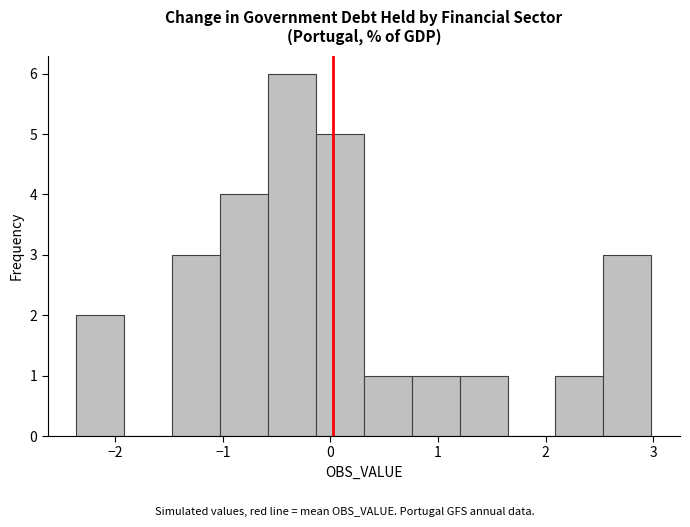

Reading left to right, list every bar in this chart as the range it spans on the x-axis followed by its height. Neither the bar edges nor the heights are printed on the chart, so give them approximately, as read against the axes.

-2.4 to -1.9: 2
-1.9 to -1.5: 0
-1.5 to -1.0: 3
-1.0 to -0.6: 4
-0.6 to -0.1: 6
-0.1 to 0.3: 5
0.3 to 0.8: 1
0.8 to 1.2: 1
1.2 to 1.6: 1
1.6 to 2.1: 0
2.1 to 2.5: 1
2.5 to 3.0: 3